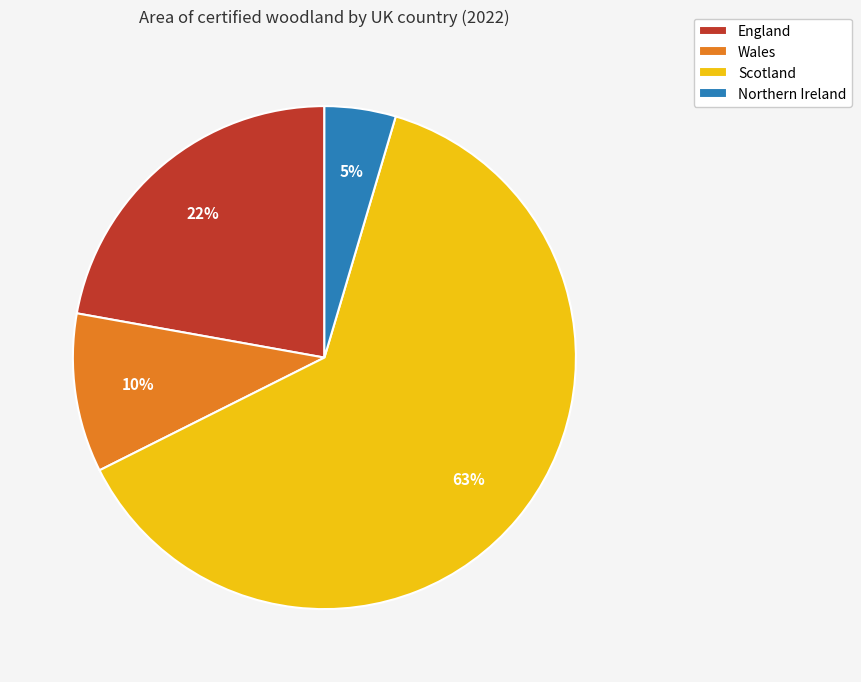

Which has a higher value, Scotland or Northern Ireland?

Scotland